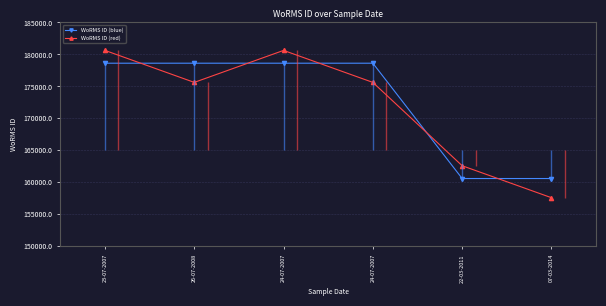

Which category has the lowest value in the WoRMS ID (red) series?

07-03-2014